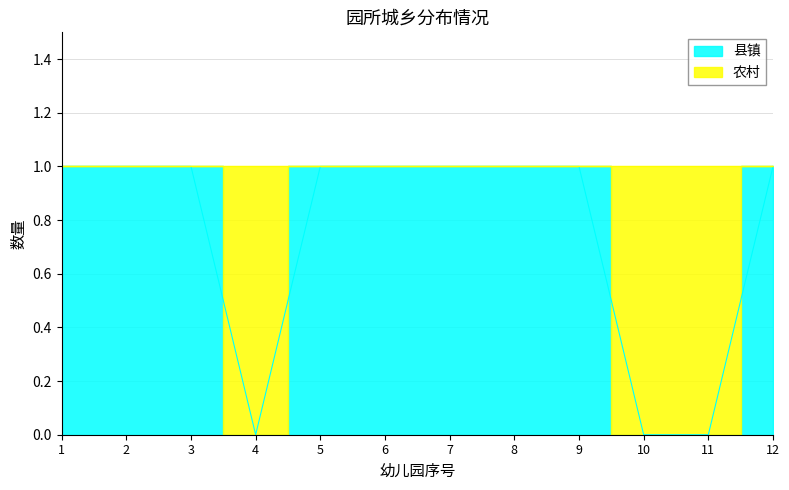

What is the value of the 2nd point from the left?

1